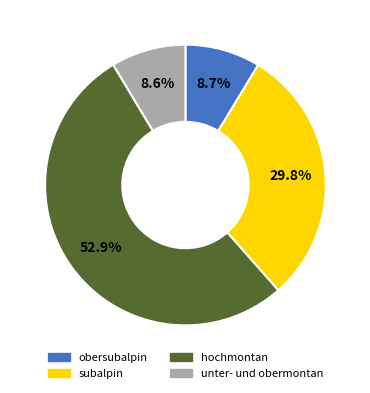

How many segments does this pie chart have?

4